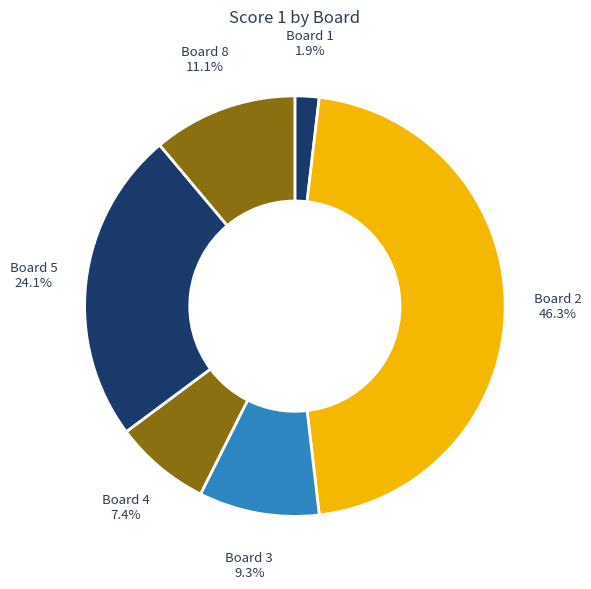

Which category has the biggest portion of the pie?

Board 2